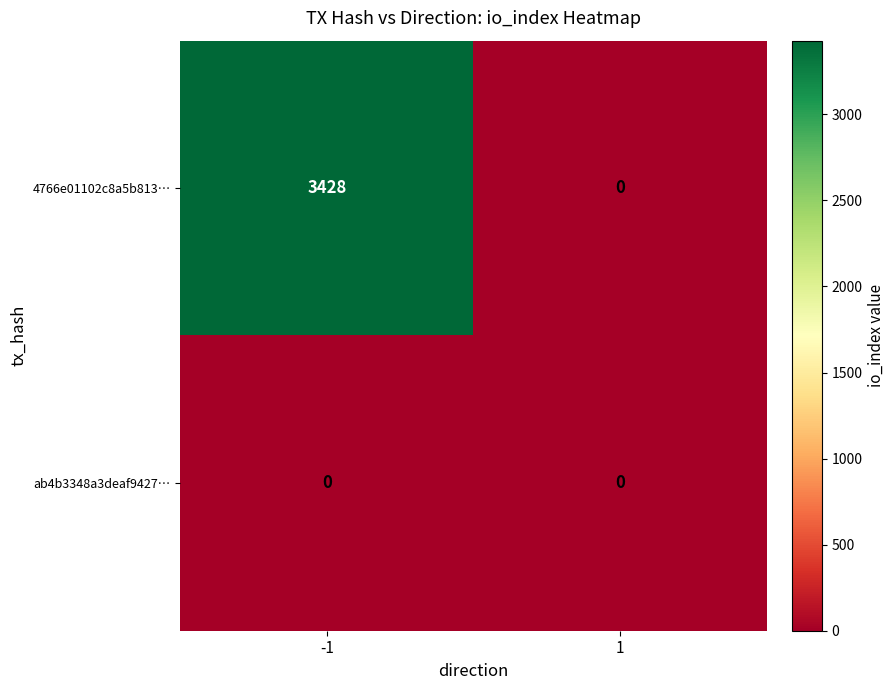

True or false: 4766e01102c8a5b813… has a value of 0 at 1.

True